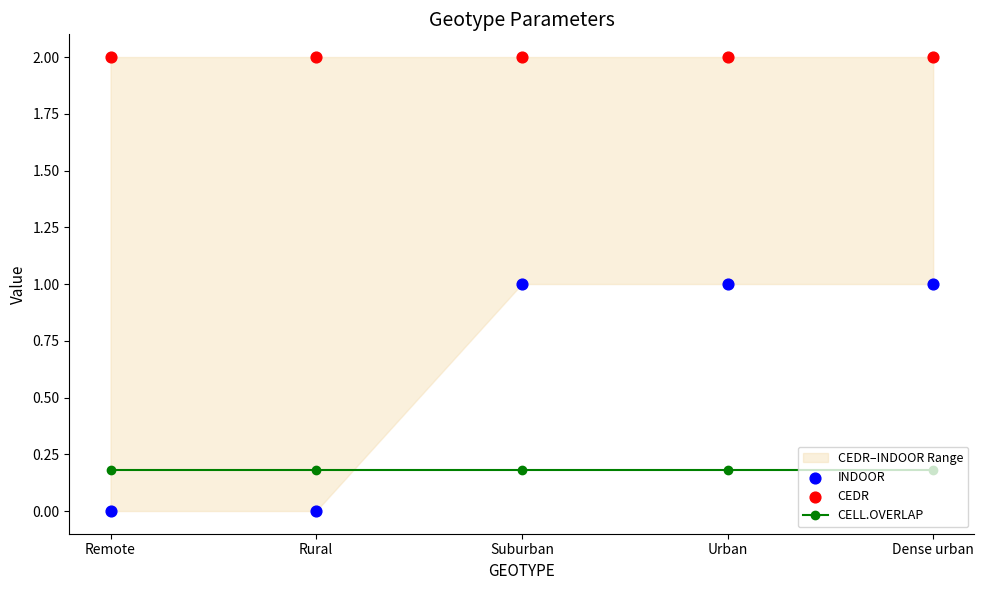

What are all the series names shown in the legend?

CELL.OVERLAP, INDOOR, CEDR